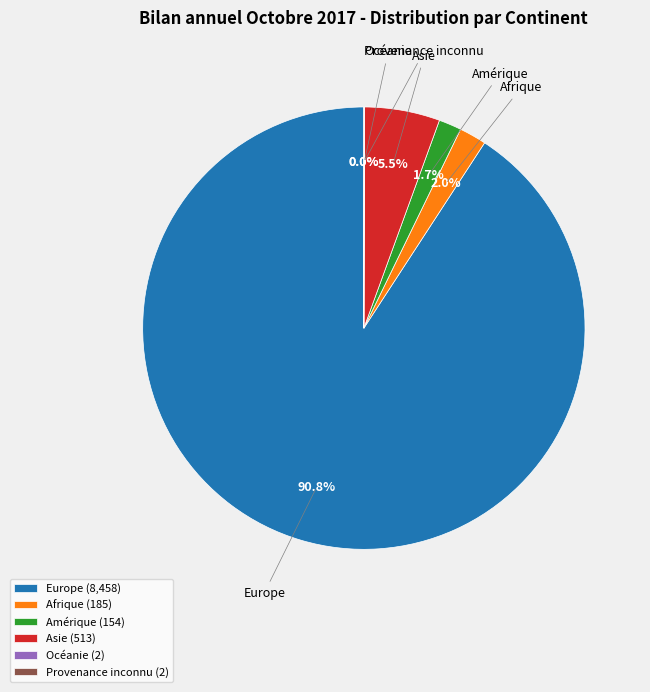

What portion of the pie excludes Amérique?

98.3%